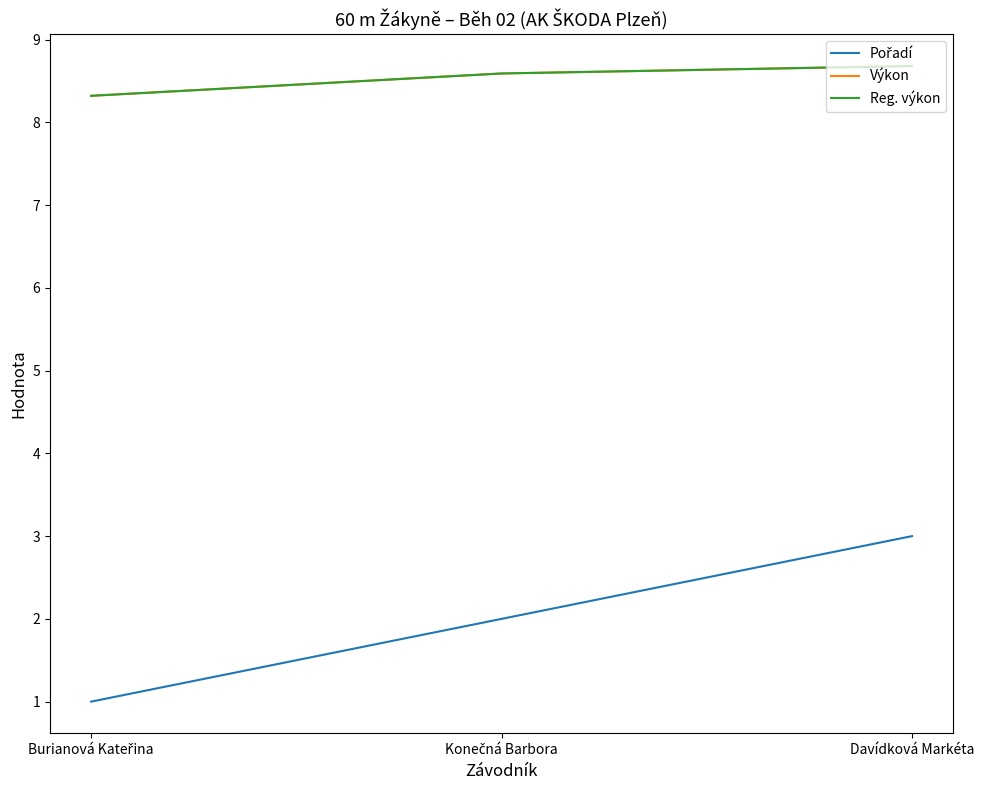

At which label is Pořadí closest to 2?

Konečná Barbora